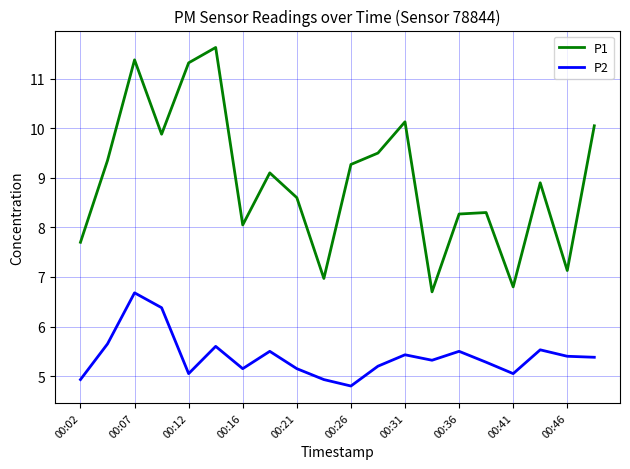

How many series are shown in this chart?

2